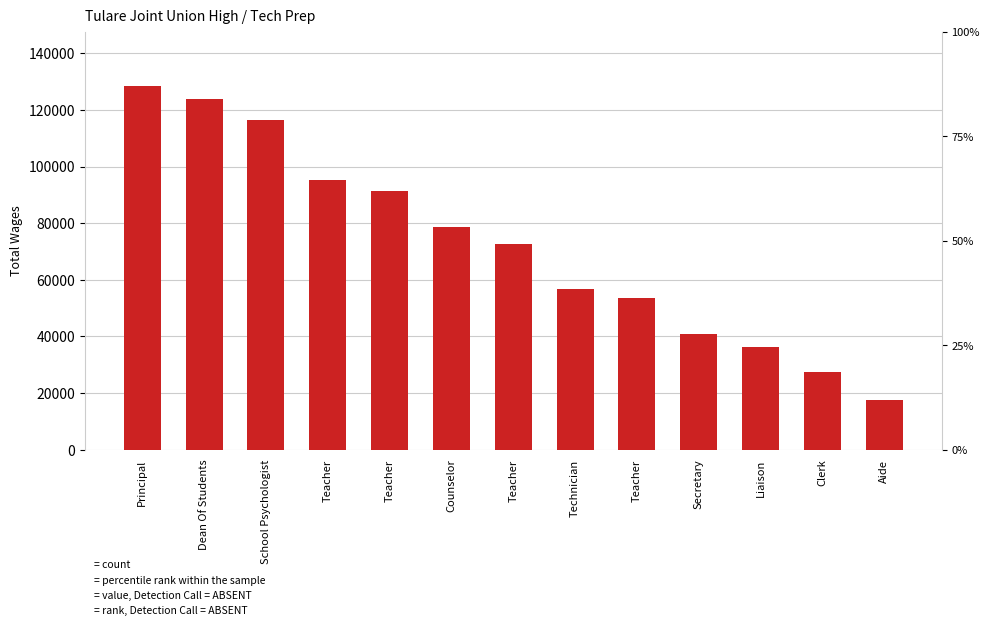

Which category has the highest value across all series?

Principal